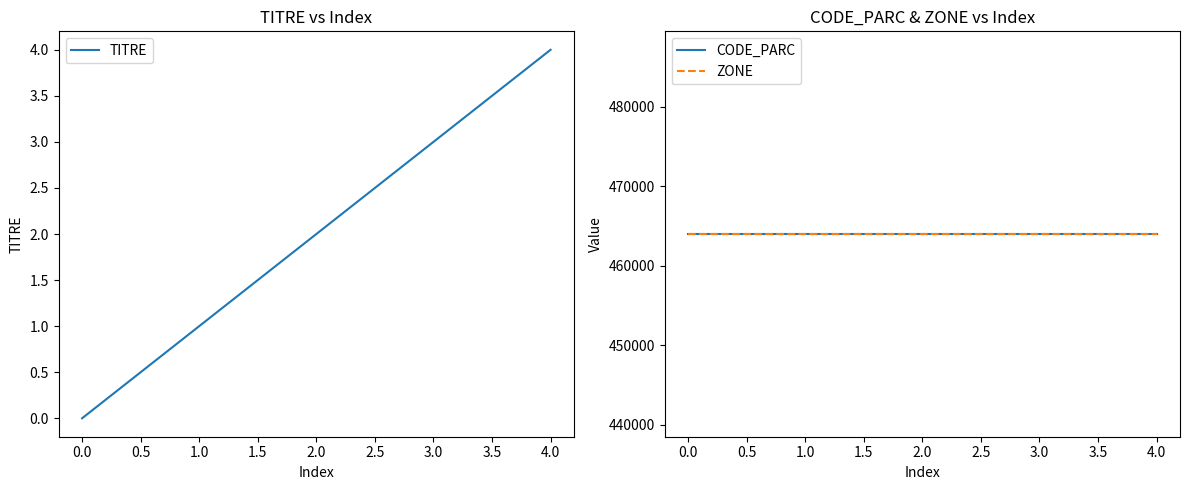

At which label does TITRE reach its peak?

4.0